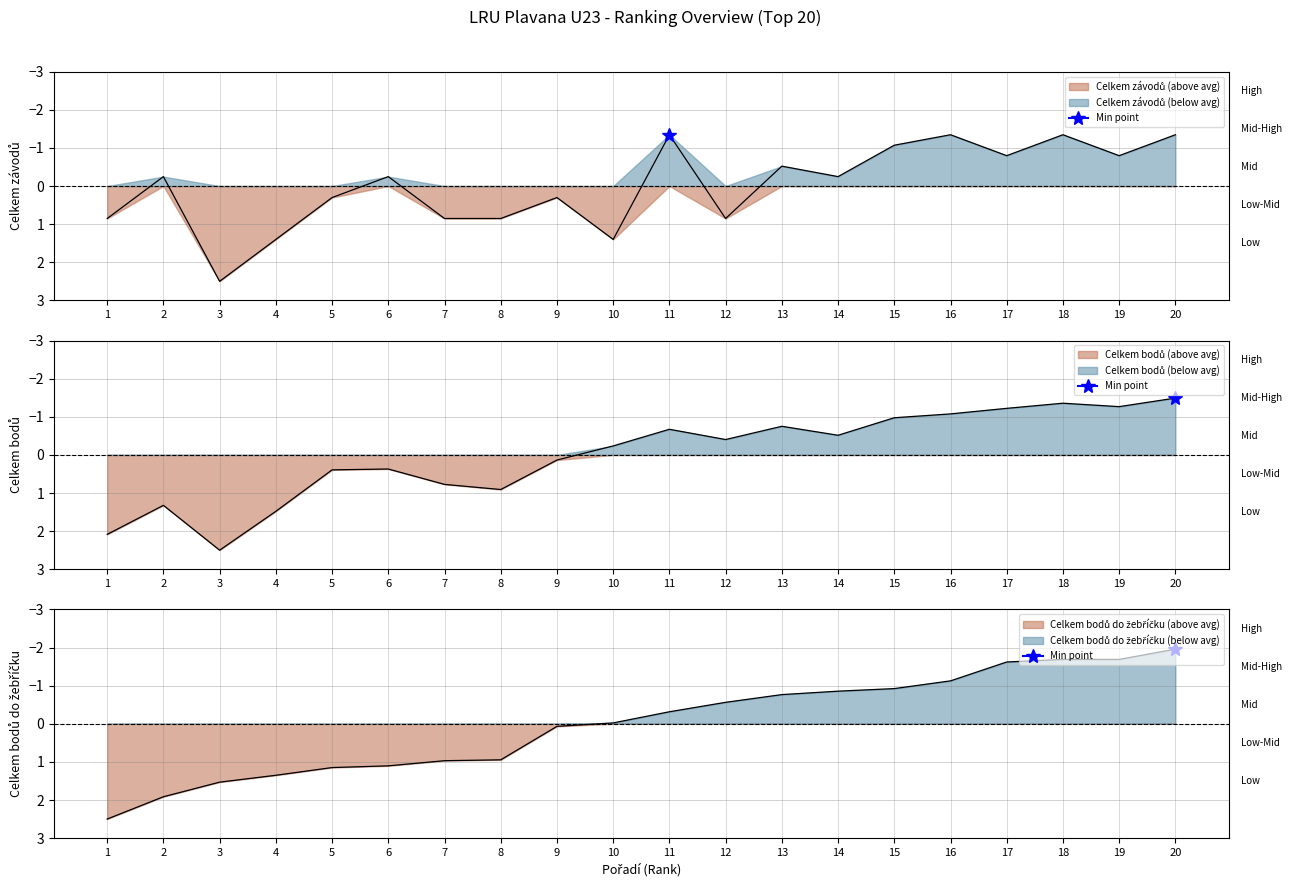

At which category is the sum across all series the highest?

3